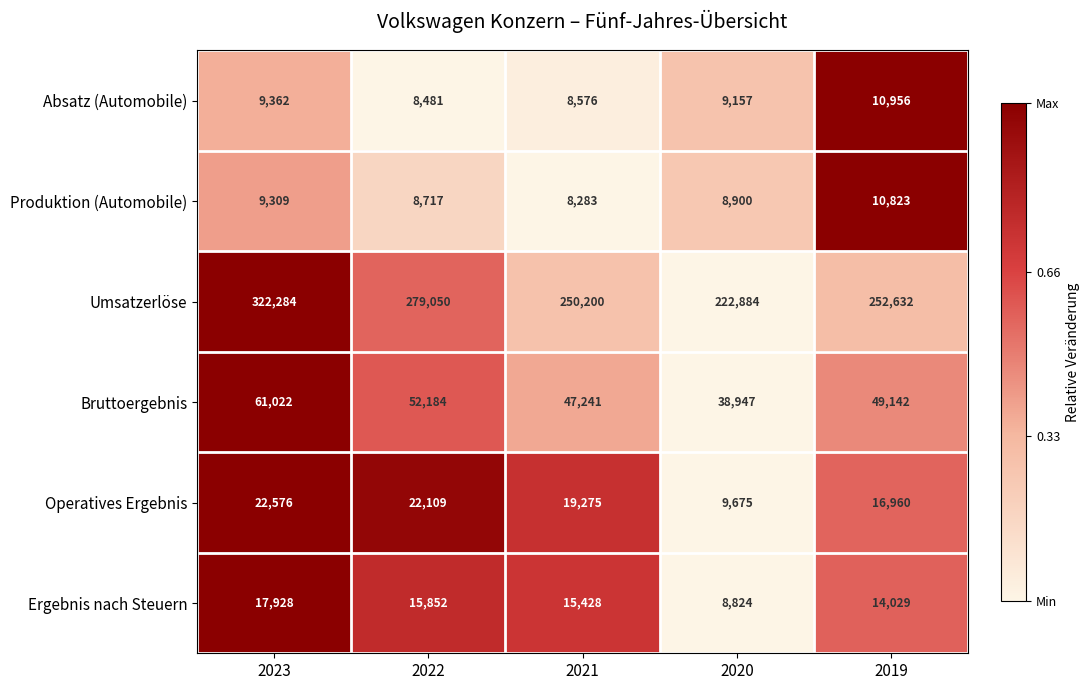

Reading right to left, what are all the values shown in this chart?

Absatz (Automobile): 10956	9157	8576	8481	9362
Produktion (Automobile): 10823	8900	8283	8717	9309
Umsatzerlöse: 252632	222884	250200	279050	322284
Bruttoergebnis: 49142	38947	47241	52184	61022
Operatives Ergebnis: 16960	9675	19275	22109	22576
Ergebnis nach Steuern: 14029	8824	15428	15852	17928